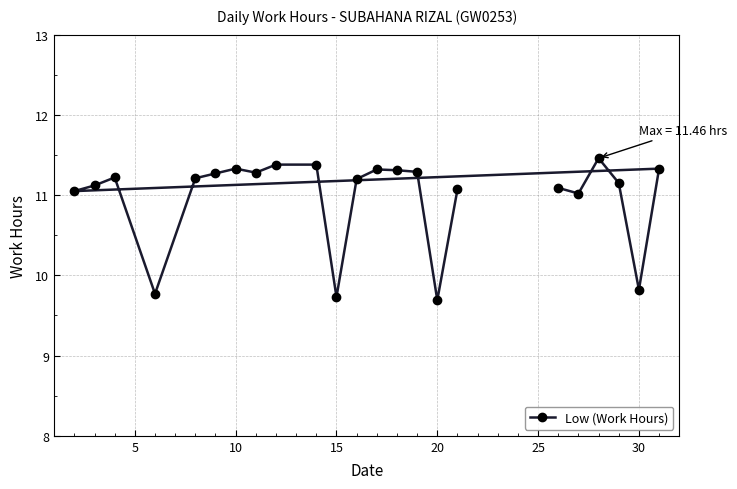

How many lines are shown in the chart?

1